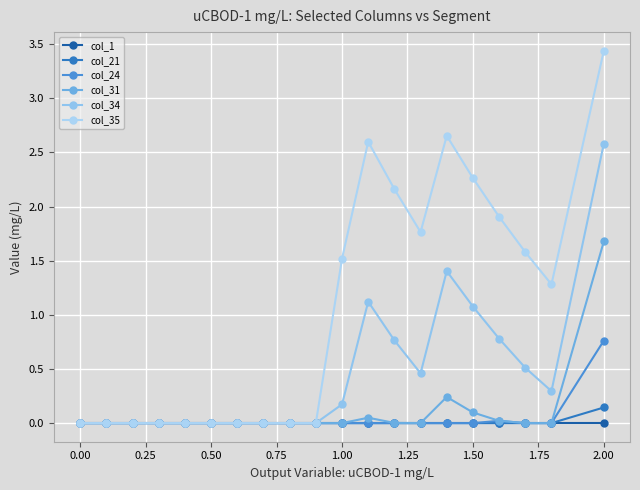

Is this an area chart (filled region under the line)?

No